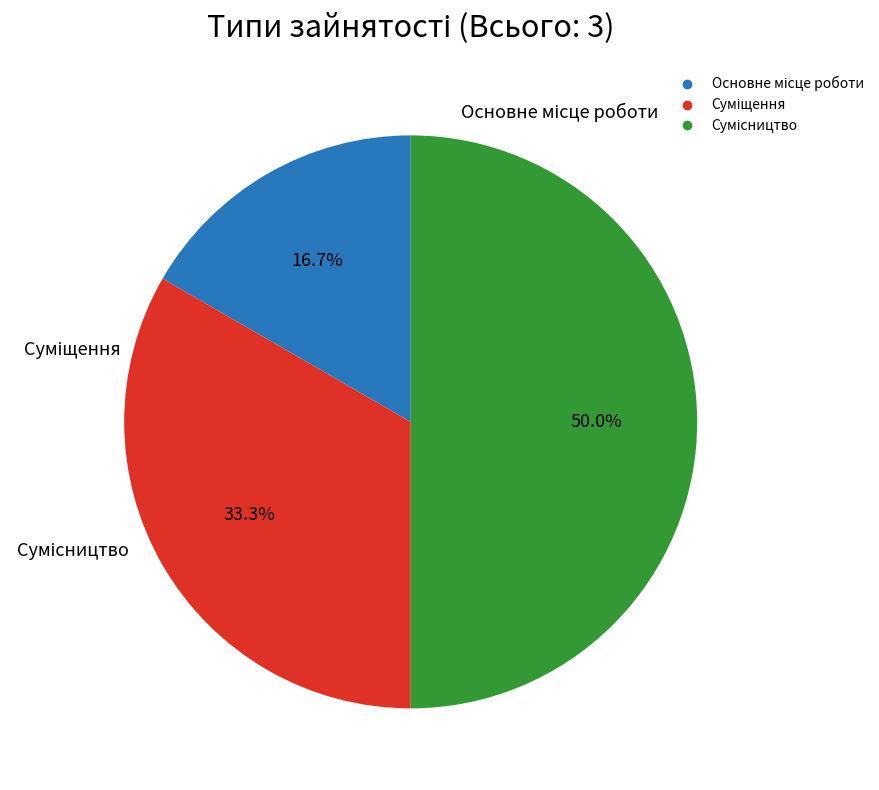

Count the number of slices in the pie.

3